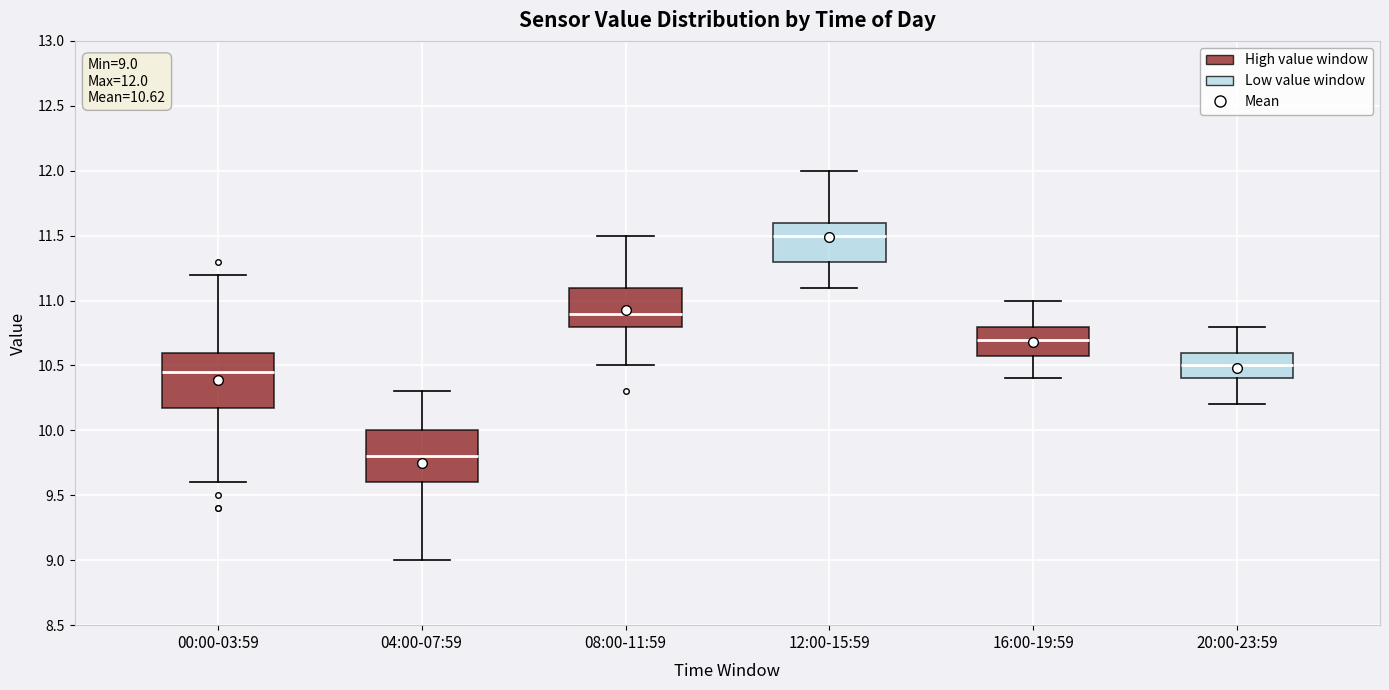

Which box's median line is the lowest?

04:00-07:59